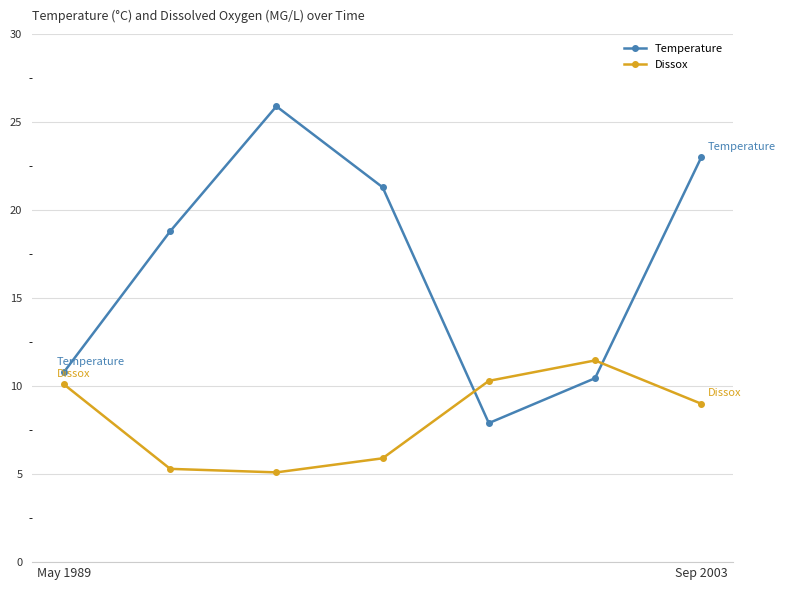

What is the difference between the second highest and second lowest values in the Dissox series?

5.0